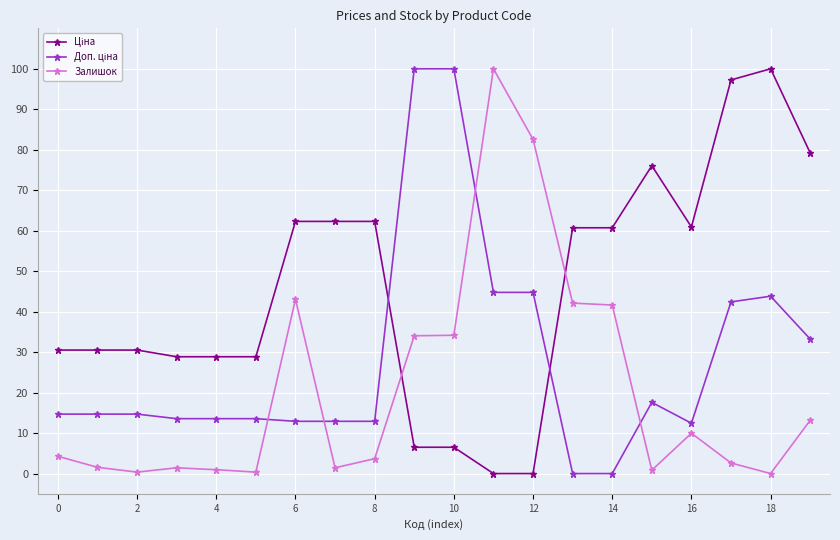

What is the sum of all Залишок values?

418.1